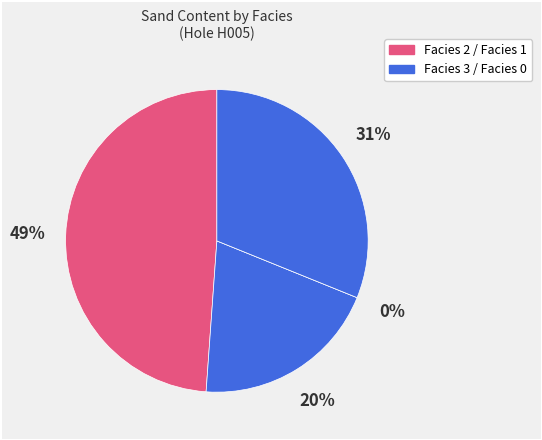

Combined, do Facies 3 and Facies 0 account for over 50%?

Yes